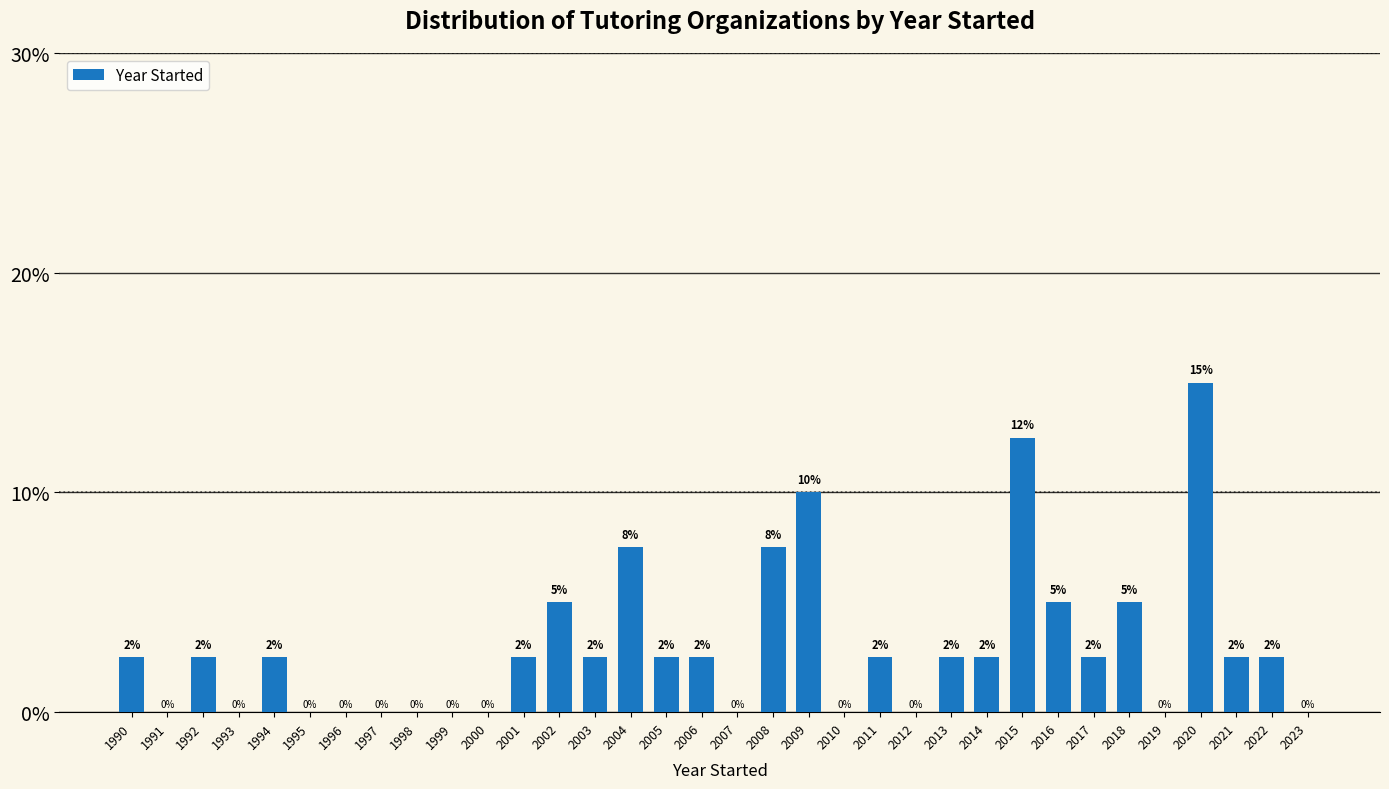

Where does the data first go above 2?

1990